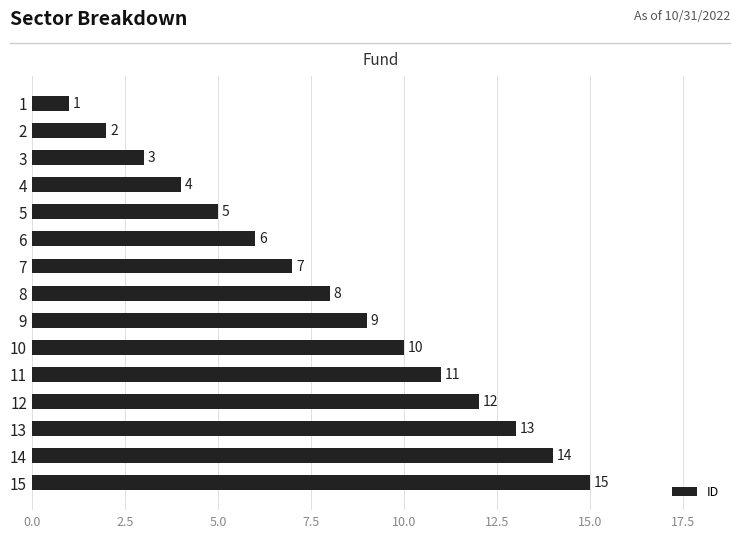

How many series are shown in this chart?

1